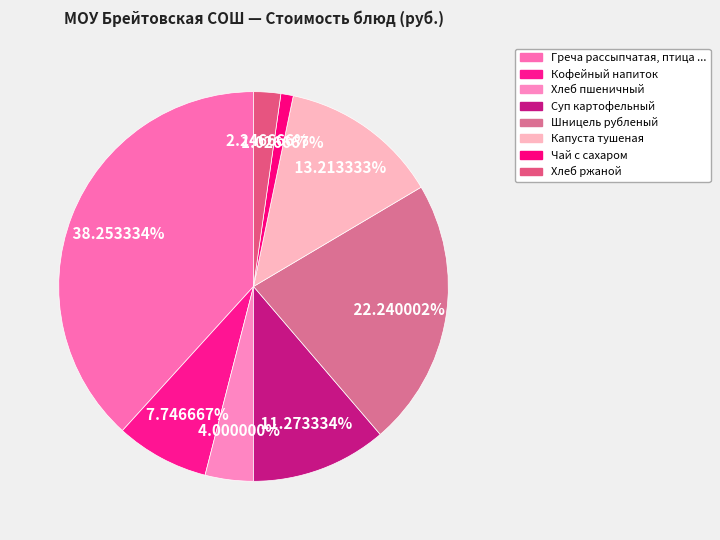

How many slices are in this pie chart?

8